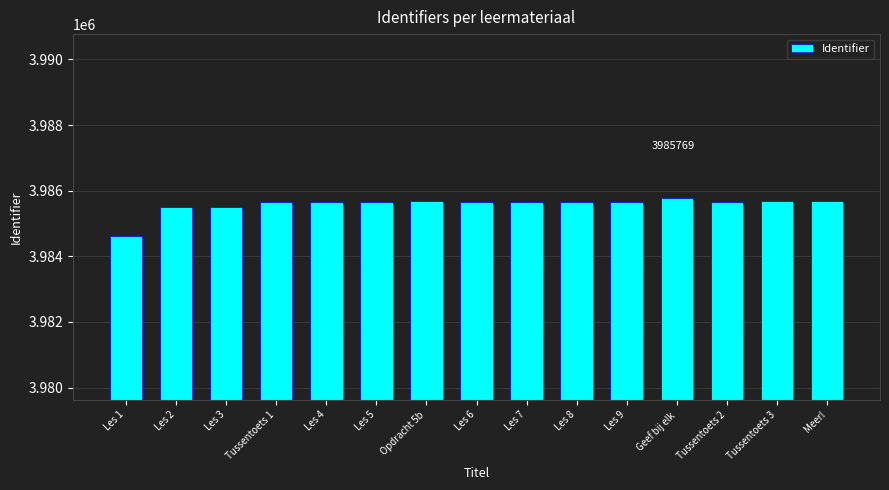

What is the label of the 13th bar from the left?

Tussentoets 2